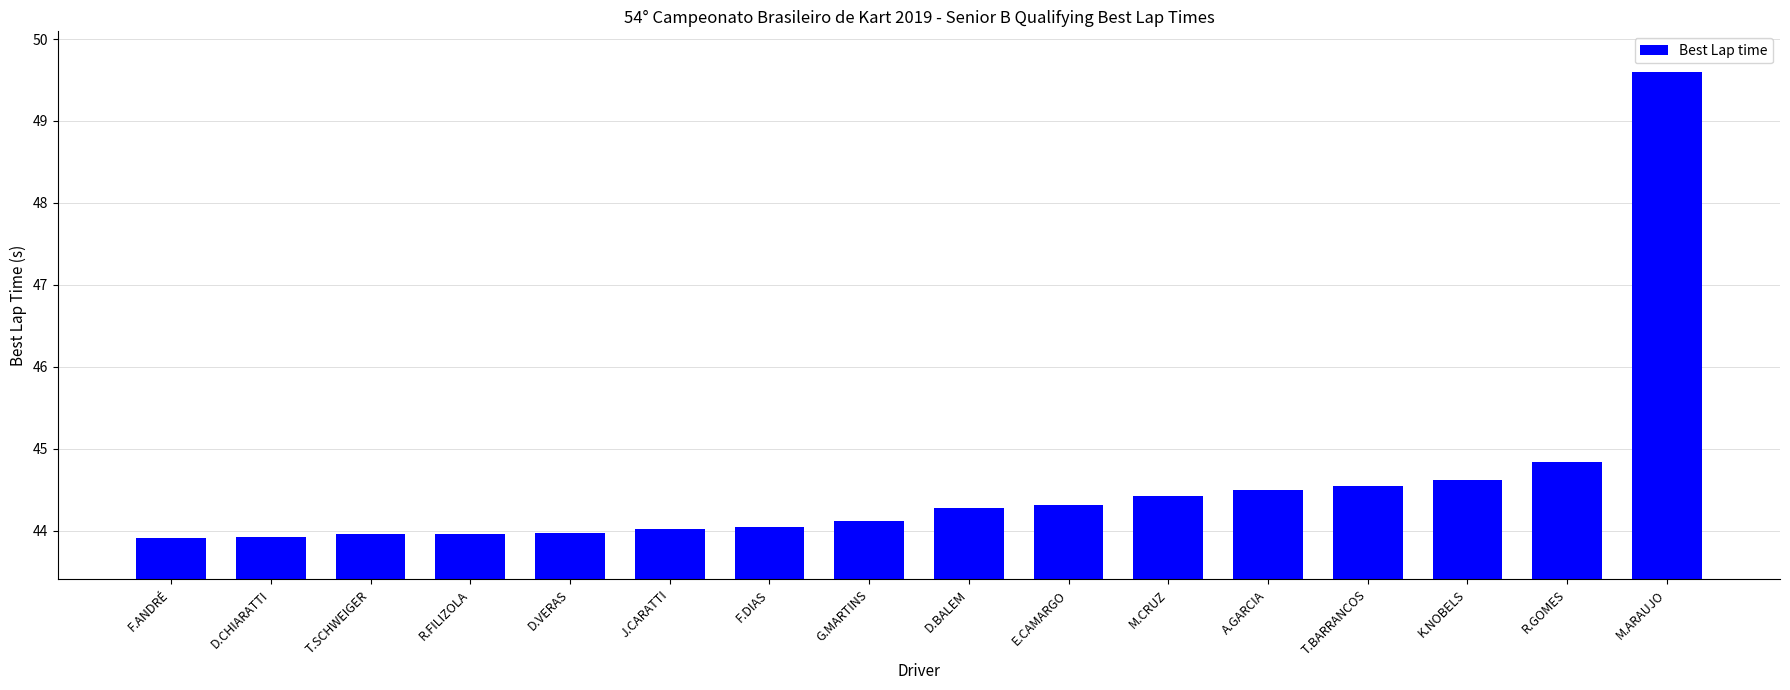

Which label corresponds to the largest value in the chart?

M.ARAUJO